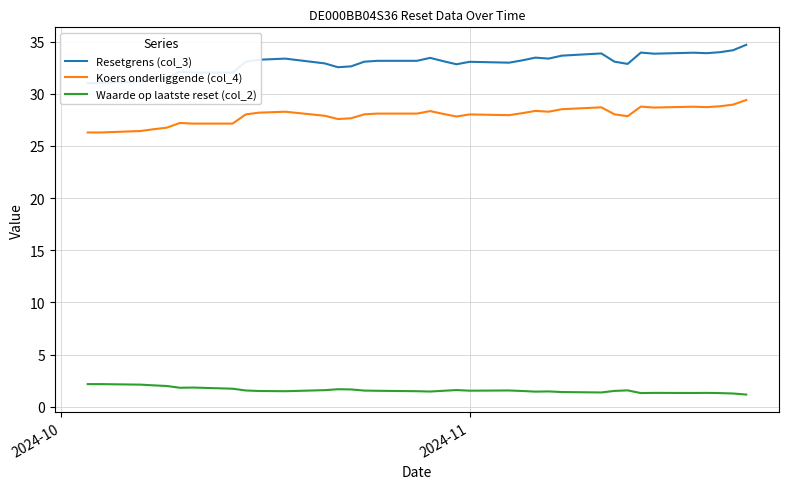

True or false: Waarde op laatste reset (col_2) and Koers onderliggende (col_4) cross at least once.

False